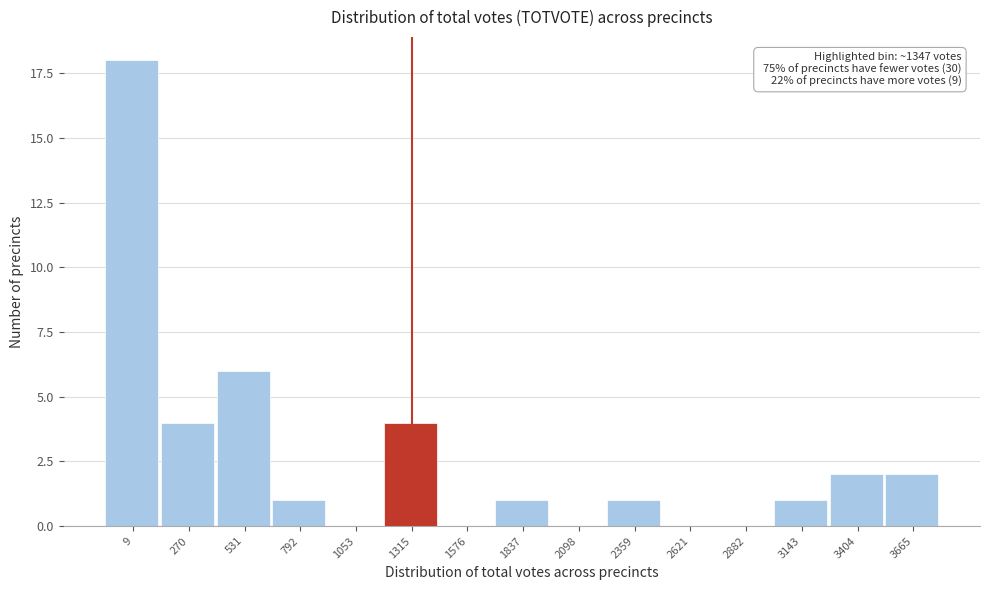

Reading left to right, what are all the values shown in this chart?

9=18	270=4	531=6	792=1	1053=0	1315=4	1576=0	1837=1	2098=0	2359=1	2621=0	2882=0	3143=1	3404=2	3665=2